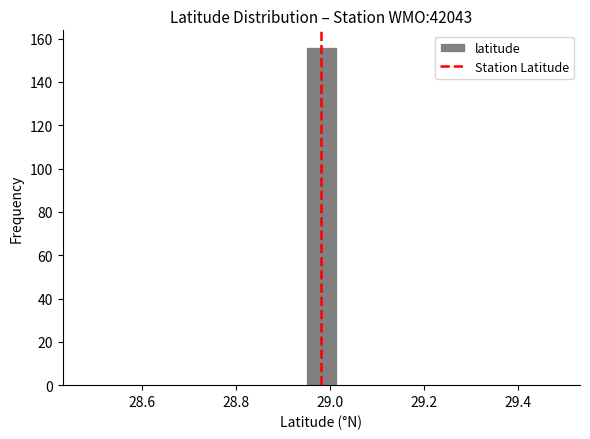

Read against the x-axis, roughly where is the centre of the tallest bar?

28.98